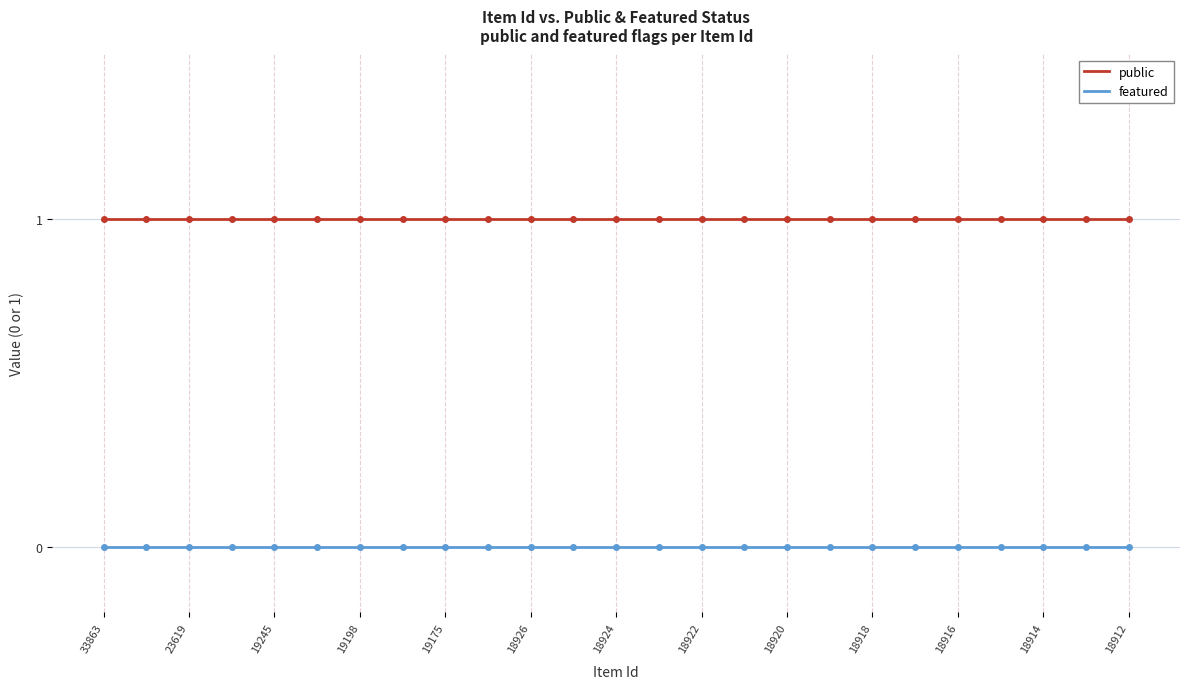

List the series in order of their overall mean, lowest first.

featured, public